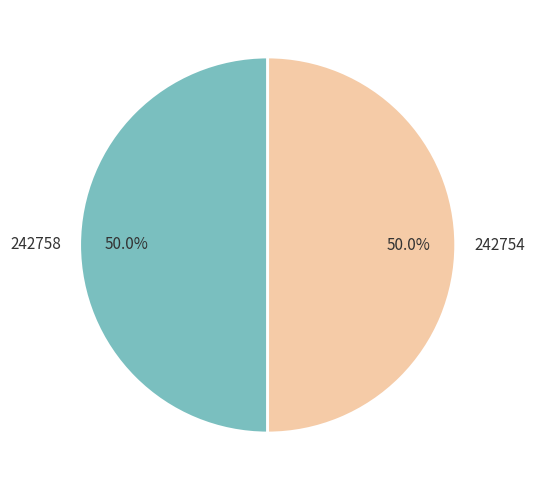

What percentage is the 242754 slice, to the nearest percent?

50%